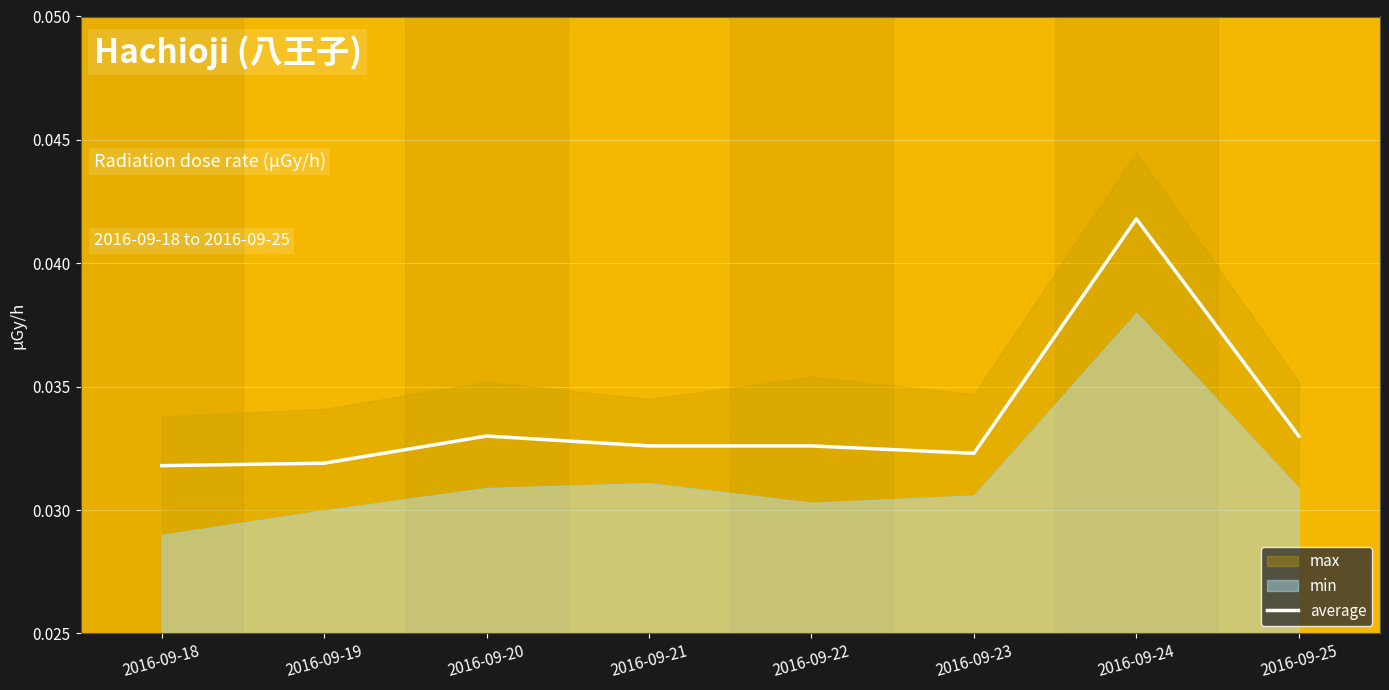

Which category has the lowest value across all series?

2016-09-18